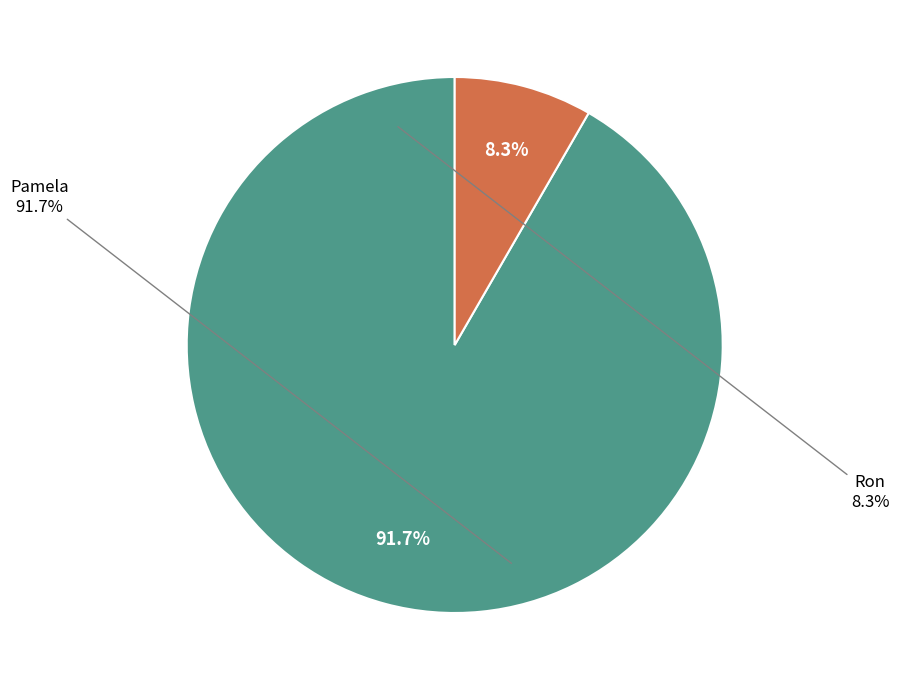

How many slices are in this pie chart?

2